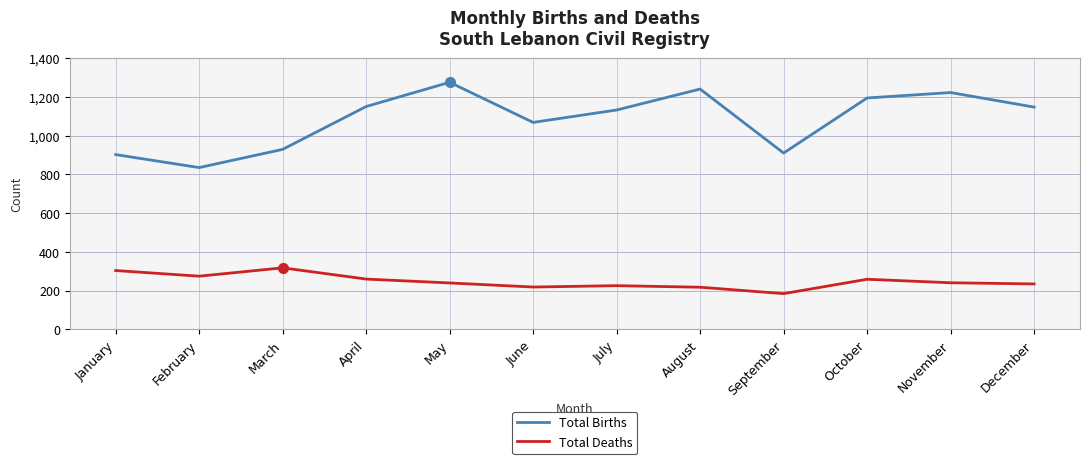

How many lines are shown in the chart?

2